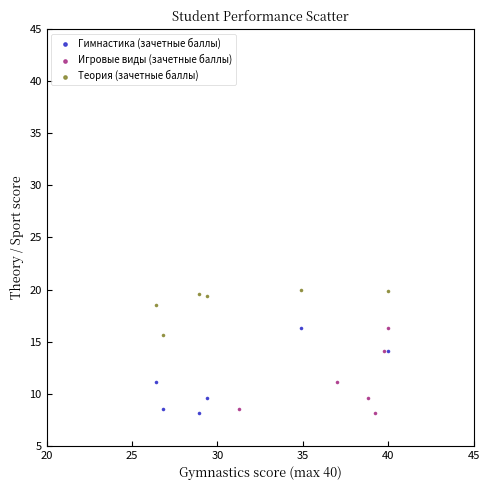

Which series contains the highest Y value?

Теория (зачетные баллы)